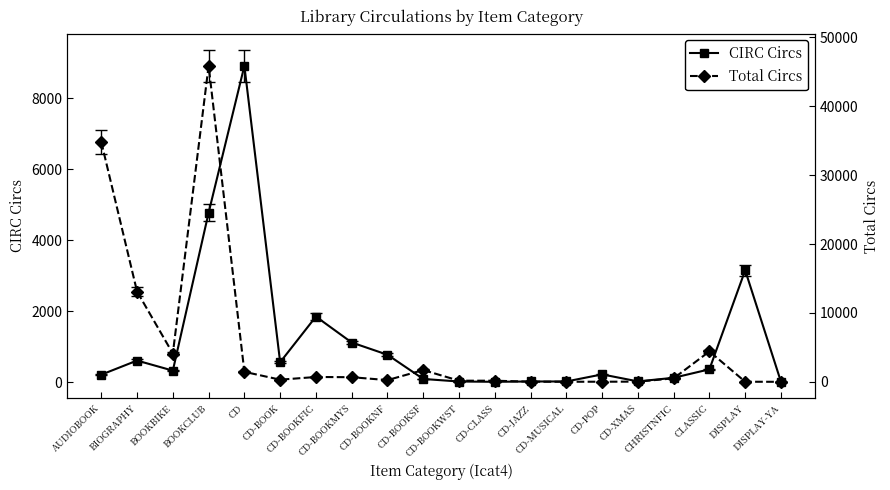

Where does the Total Circs series first go above 513?

AUDIOBOOK